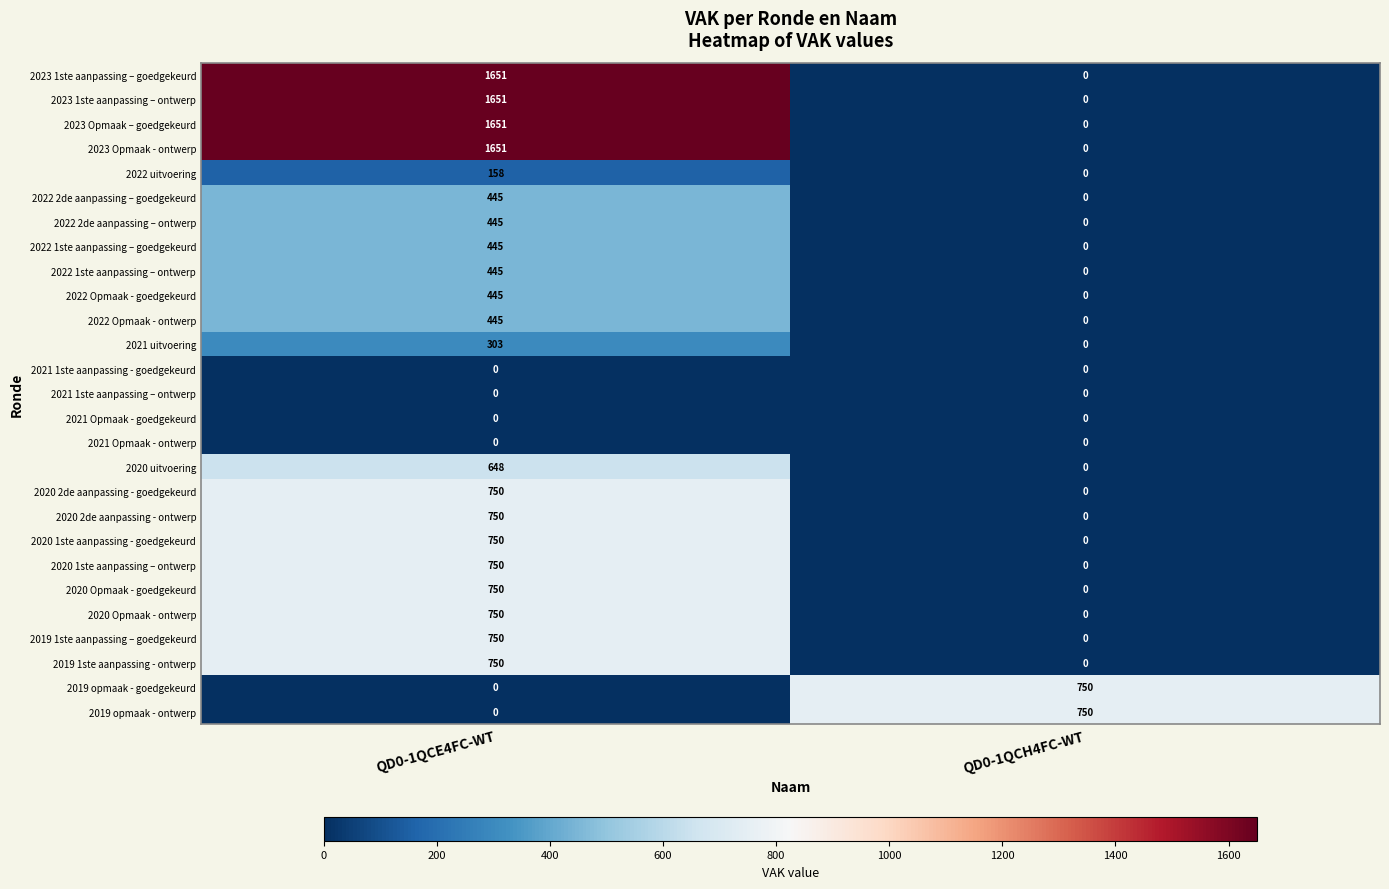

Which category has the highest value across all series?

QD0-1QCE4FC-WT